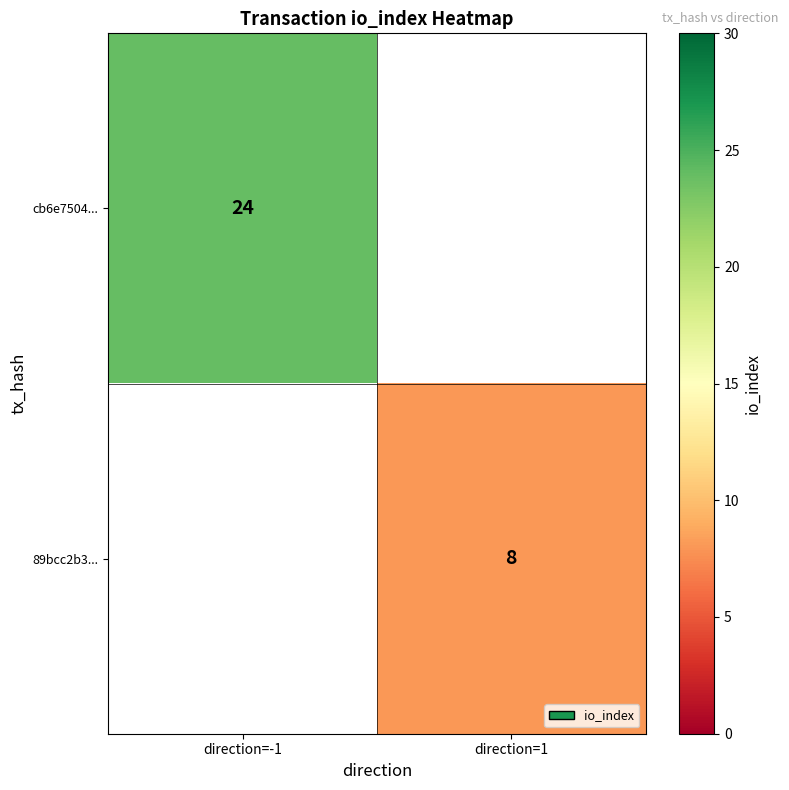

The value of cb6e7504... at direction=-1 is 24. True or false?

True